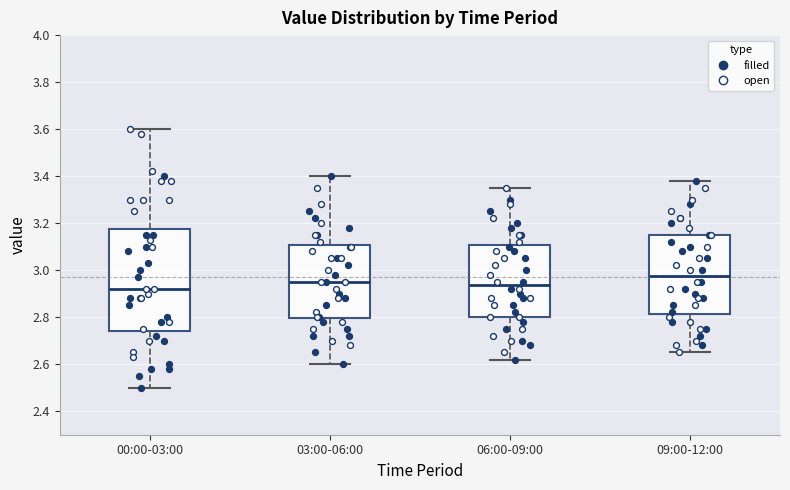

Comparing the boxes themselves (not the whiskers), which one is the tallest?

00:00-03:00